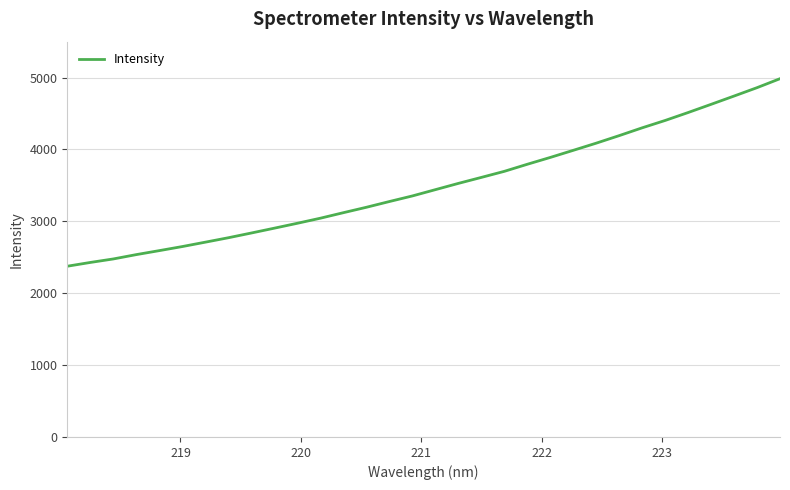

What is the minimum value shown in the chart?

2375.7